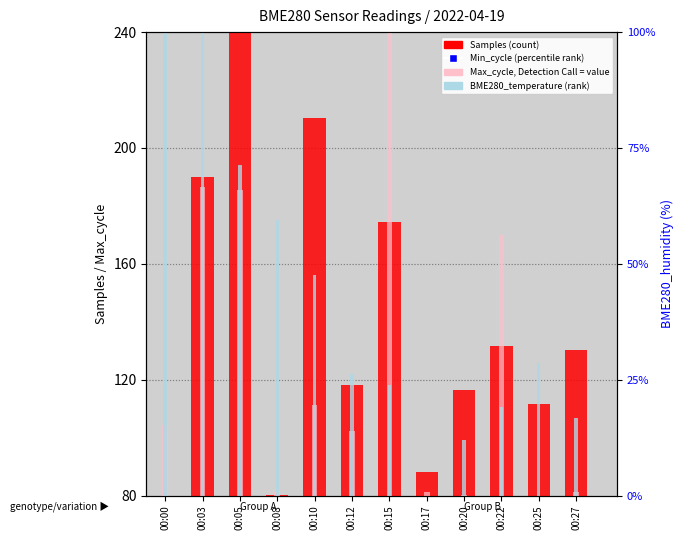

What is the total value across all series at 00:12?

370.3